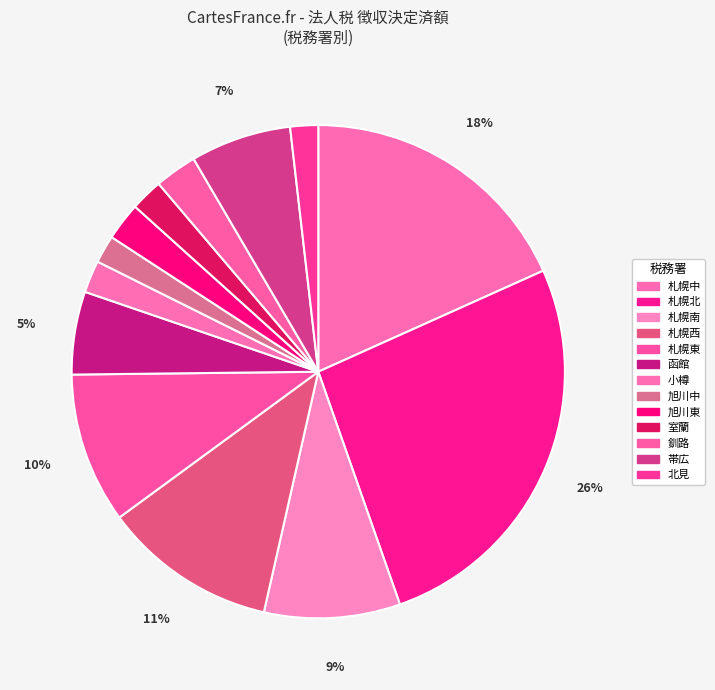

To the nearest percent, what percentage of the pie is 室蘭?

2%